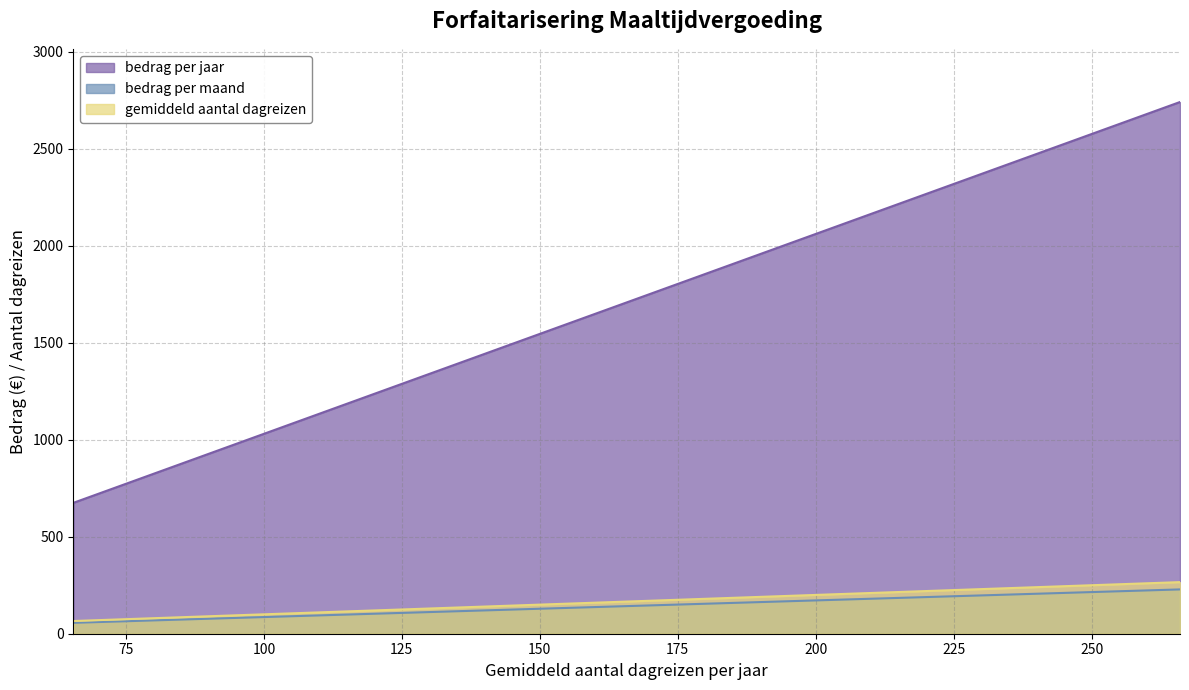

What is the sum of all bedrag per jaar values?

33554.9